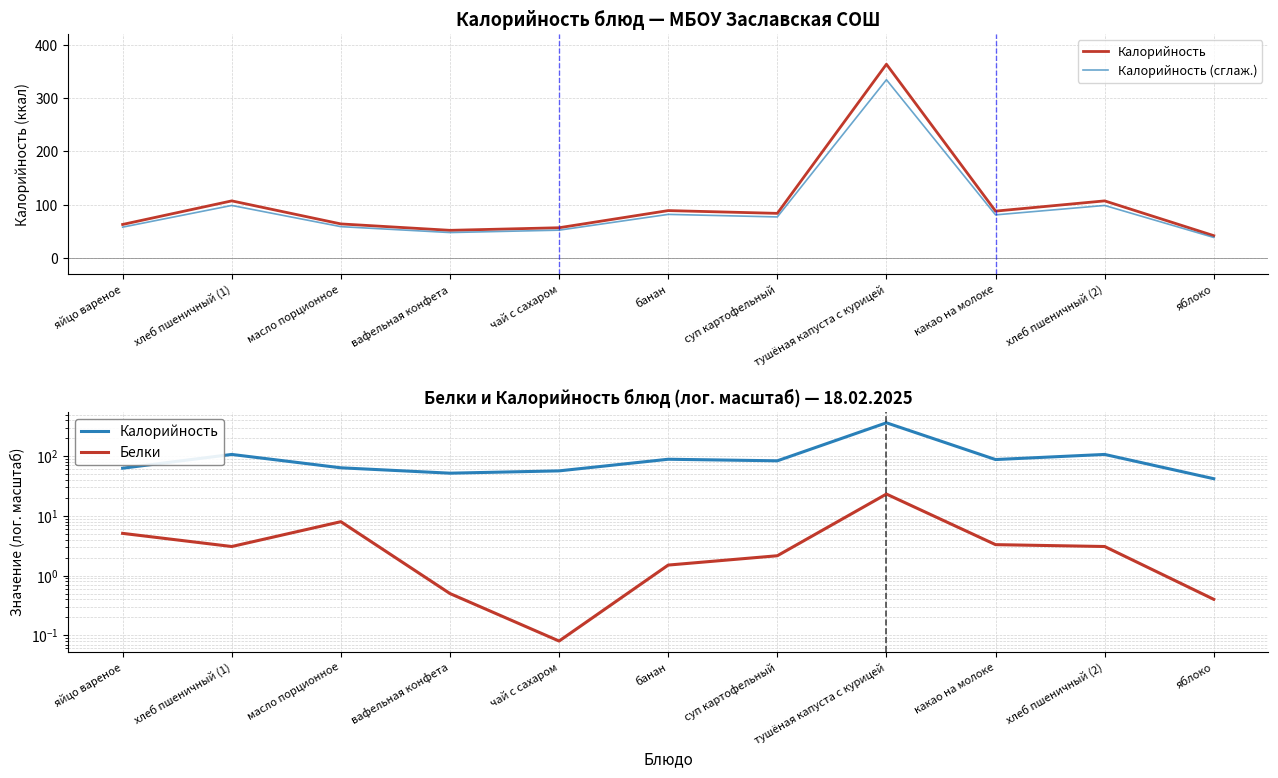

How many data points in Калорийность are above 83?

6